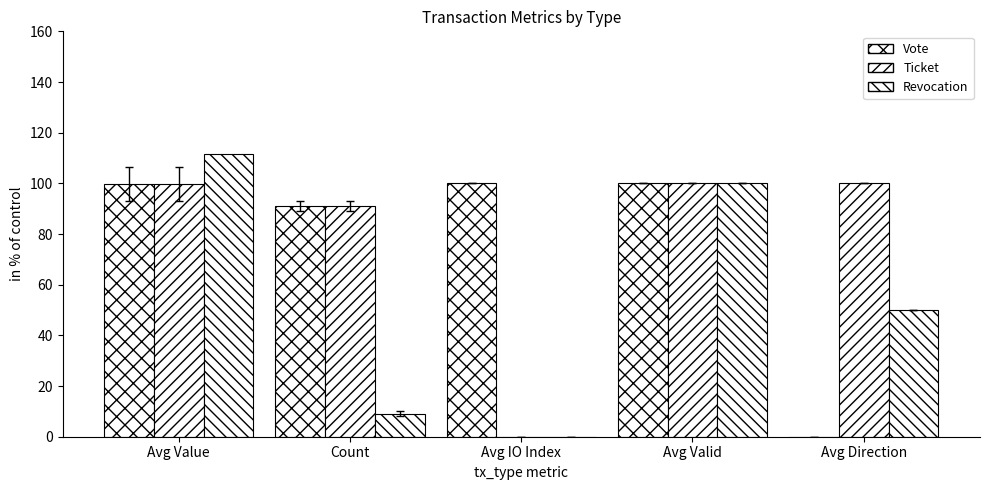

Where is Revocation nearest to the value 55?

Avg Direction